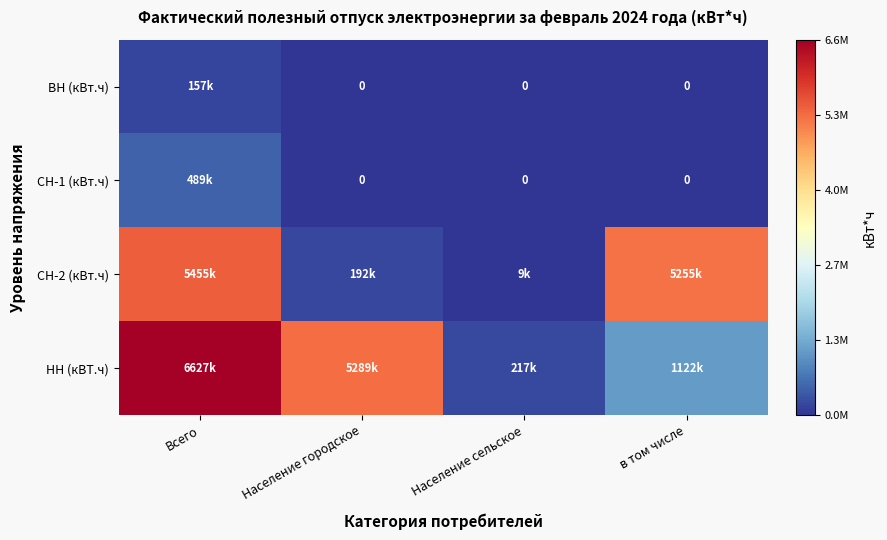

How many categories are shown in the chart?

4